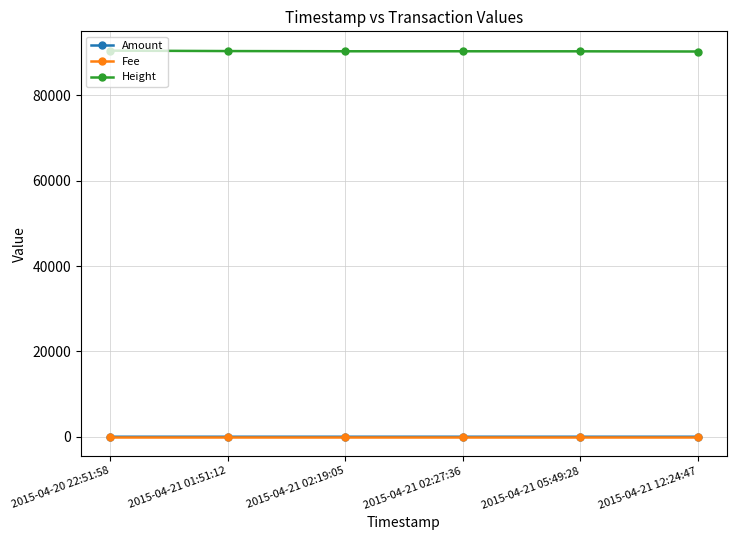

True or false: Amount has more than 0 interior local peaks.

True